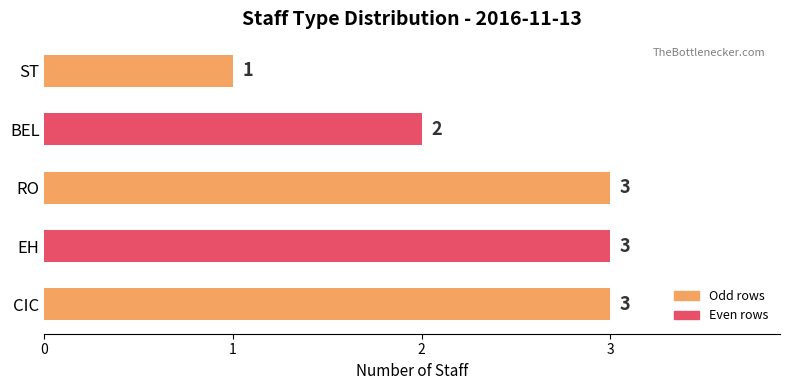

Is it true that the value at CIC is 2?

False